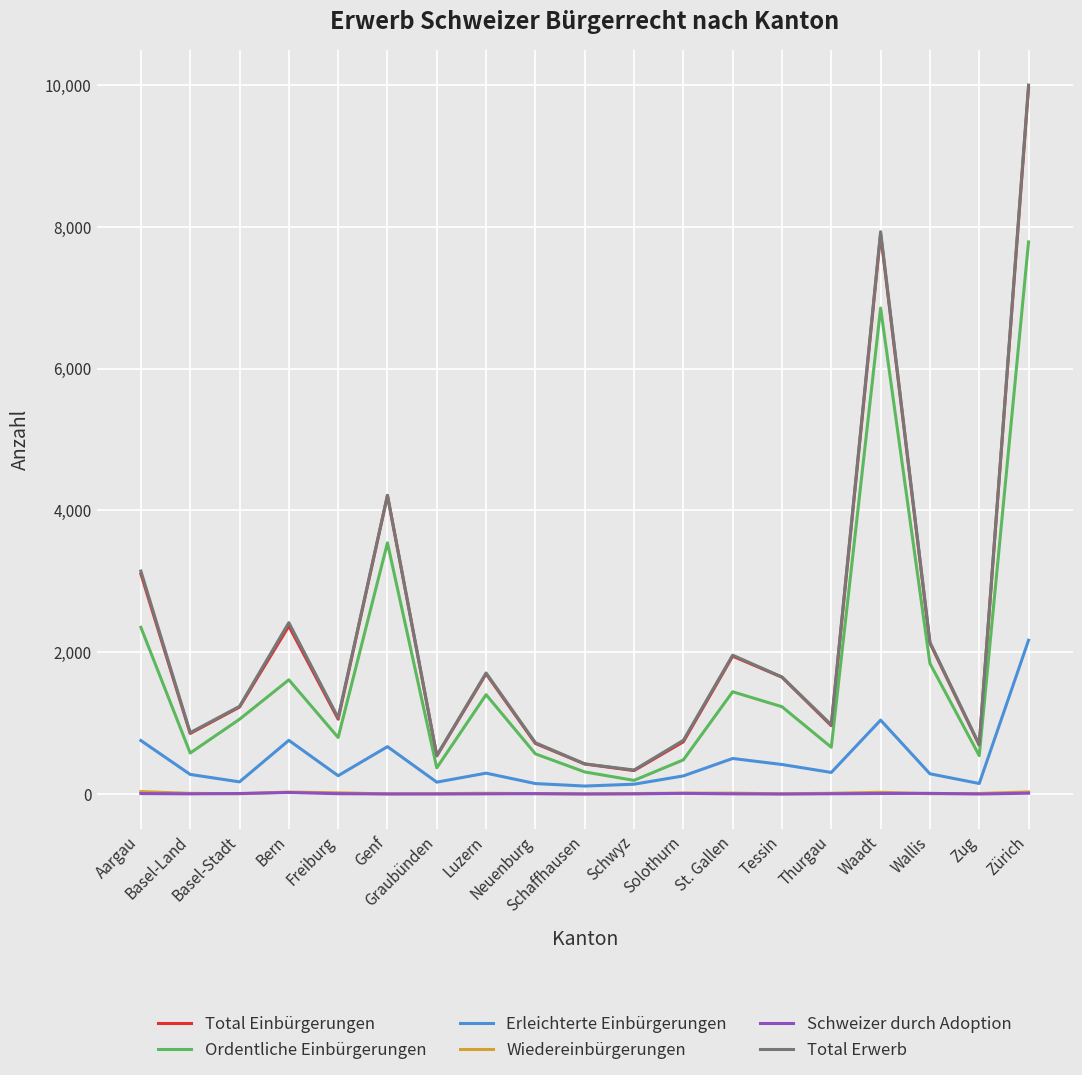

Which series has the widest spread of values?

Total Erwerb